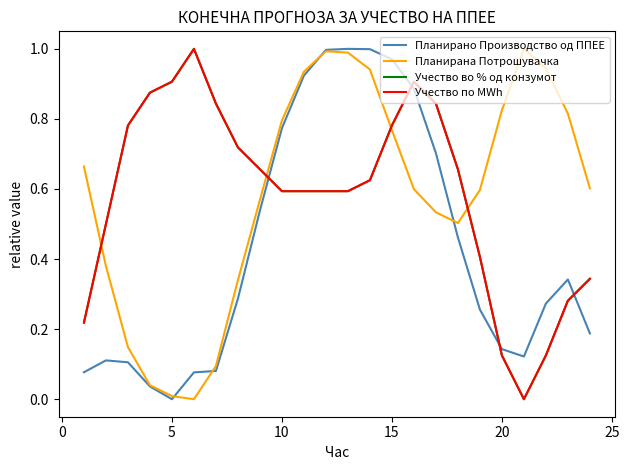

Does the chart display data point markers on the line(s)?

No